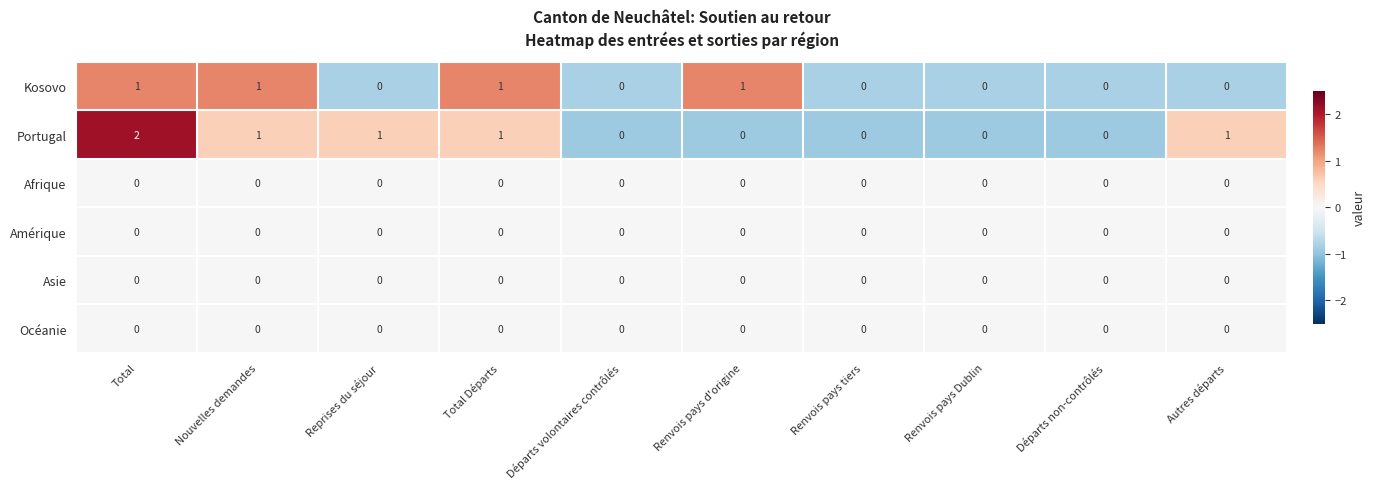

Which series has the largest total across all categories?

Portugal